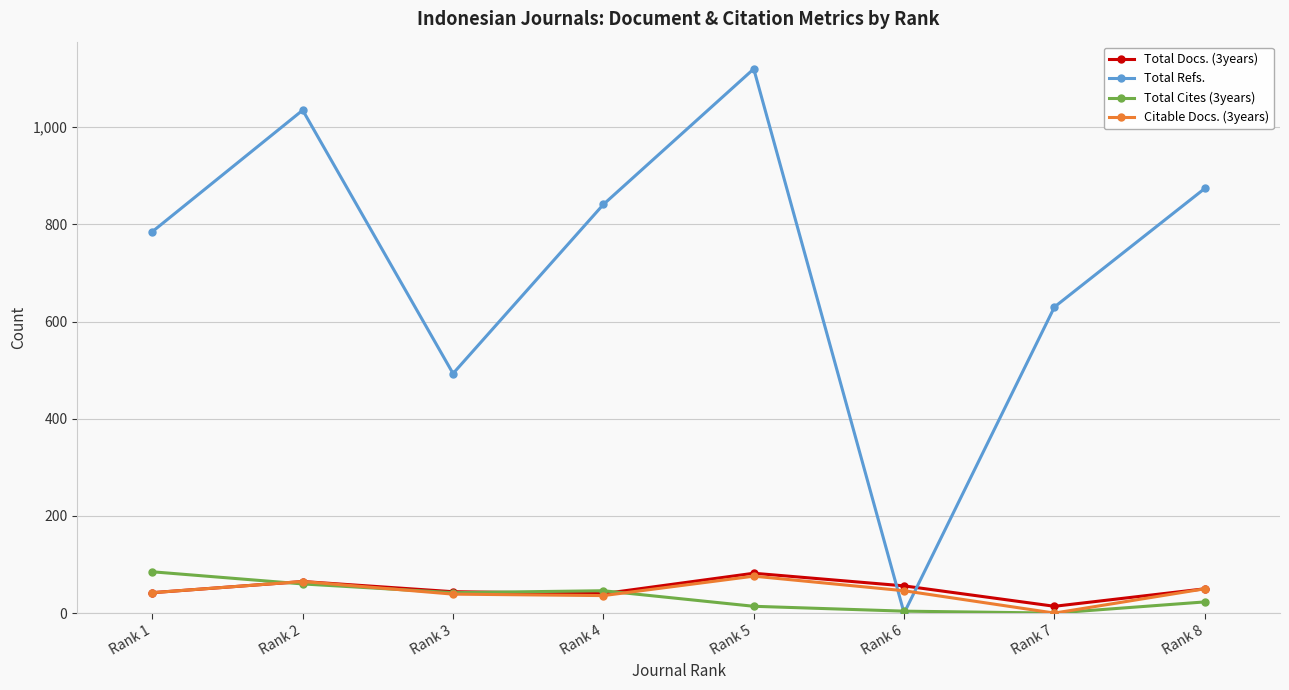

After their last crossing, which series has the higher values: Total Refs. or Total Docs. (3years)?

Total Refs.